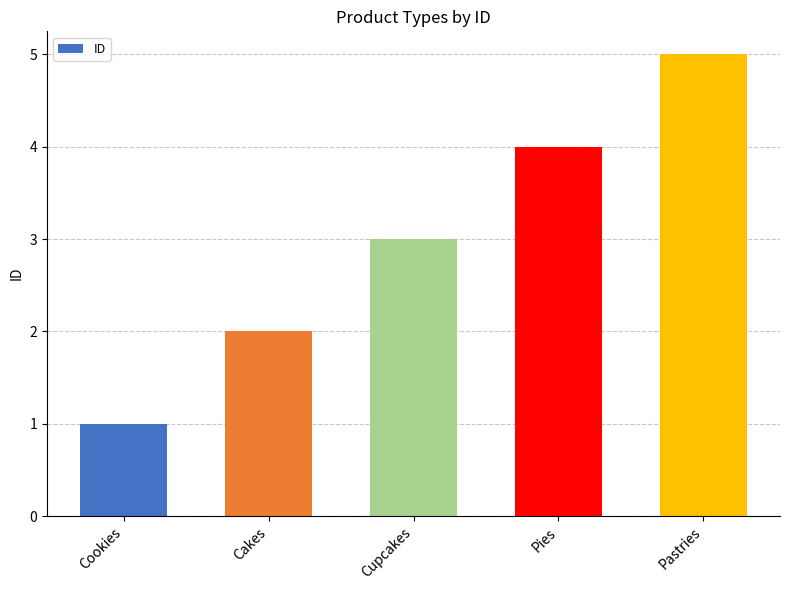

What is the approximate value at Cookies?

1